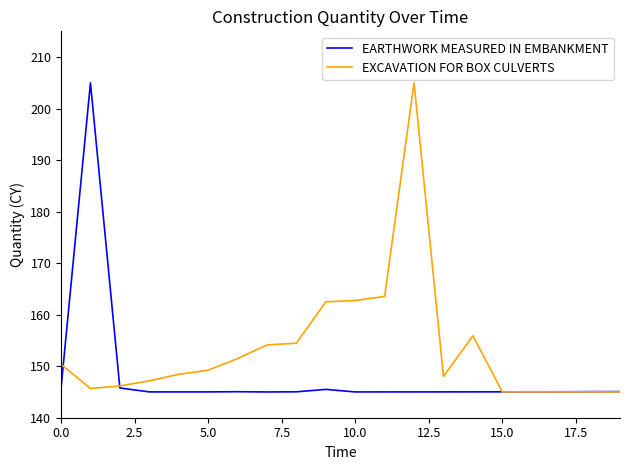

Which series has the largest total across all categories?

EXCAVATION FOR BOX CULVERTS